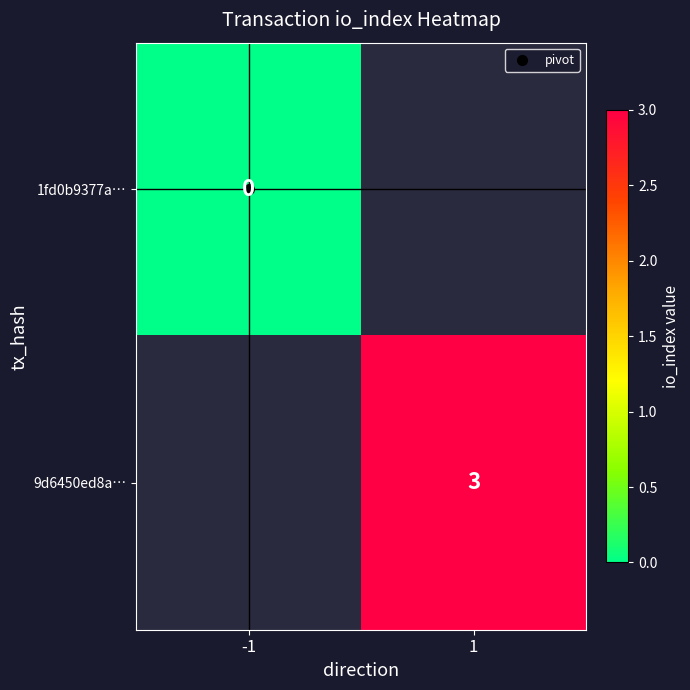

The 9d6450ed8a… series shows 5.3 at 1. True or false?

False